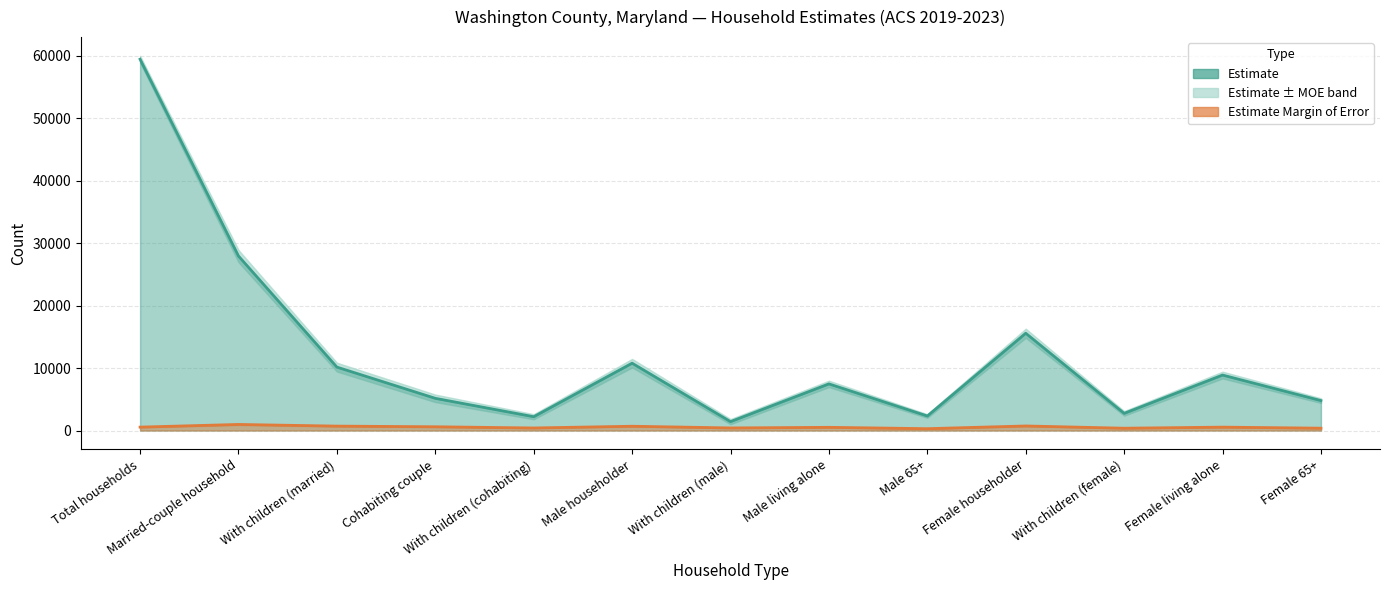

What is the total value across all series at Male living alone?

7968